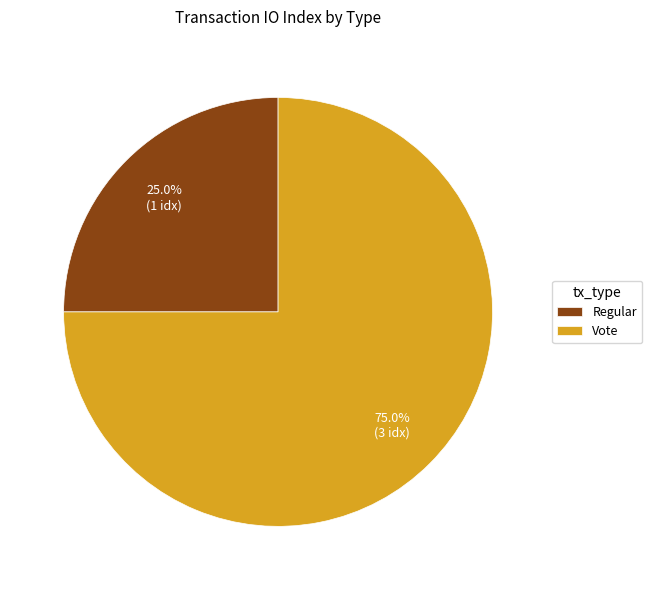

To the nearest percent, what portion does Vote represent?

75%